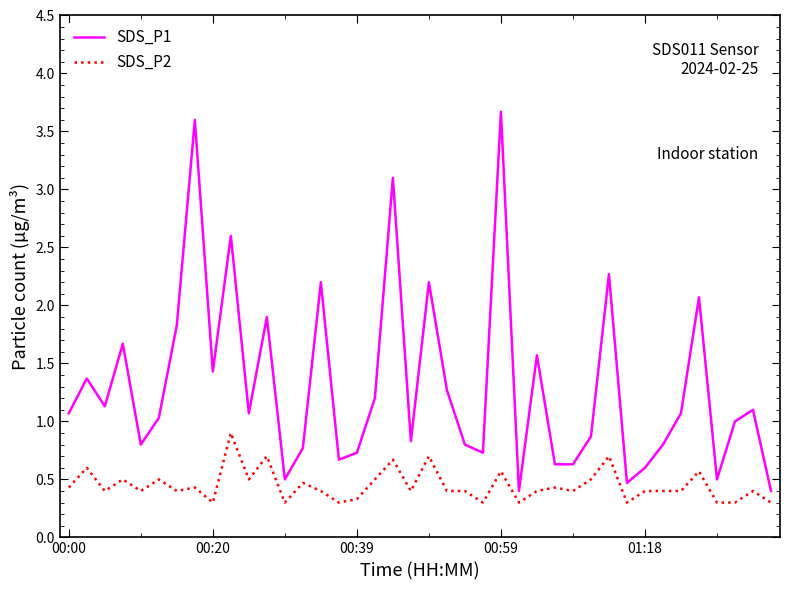

What is the maximum value for SDS_P1?

3.7